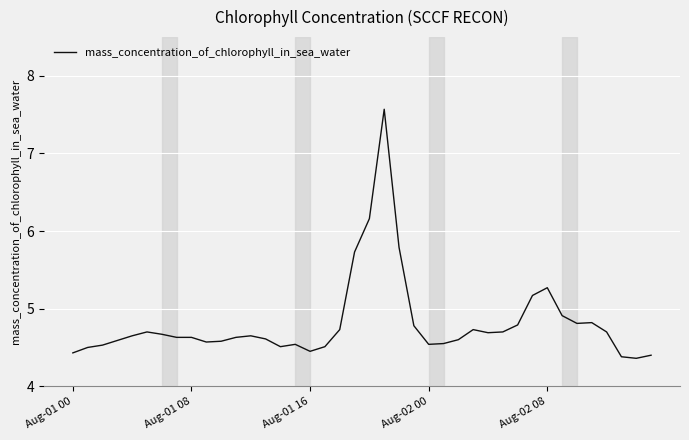

What is the minimum value shown in the chart?

4.4